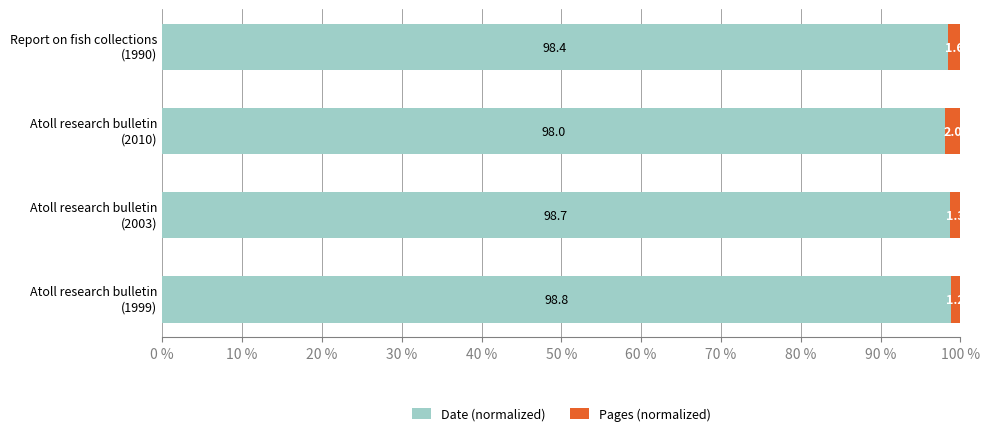

What is the sum of all Date (normalized) values?

393.9